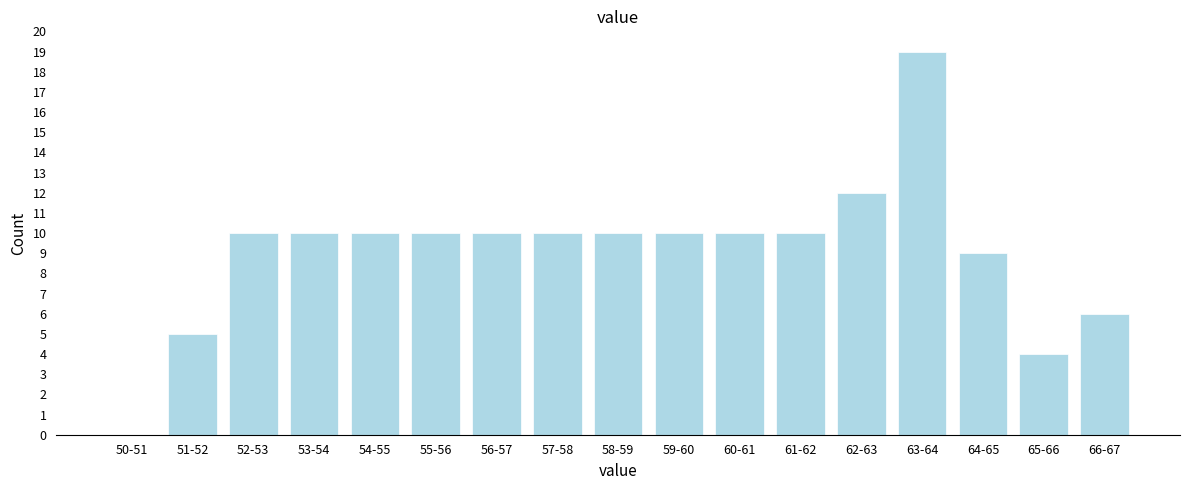

Reading left to right, what are all the values shown in this chart?

50-51=0	51-52=5	52-53=10	53-54=10	54-55=10	55-56=10	56-57=10	57-58=10	58-59=10	59-60=10	60-61=10	61-62=10	62-63=12	63-64=19	64-65=9	65-66=4	66-67=6